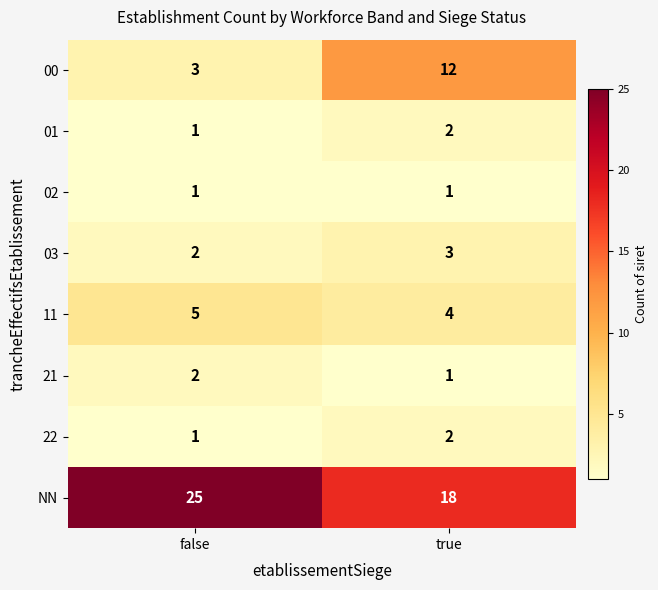

Which series has the widest spread of values?

00